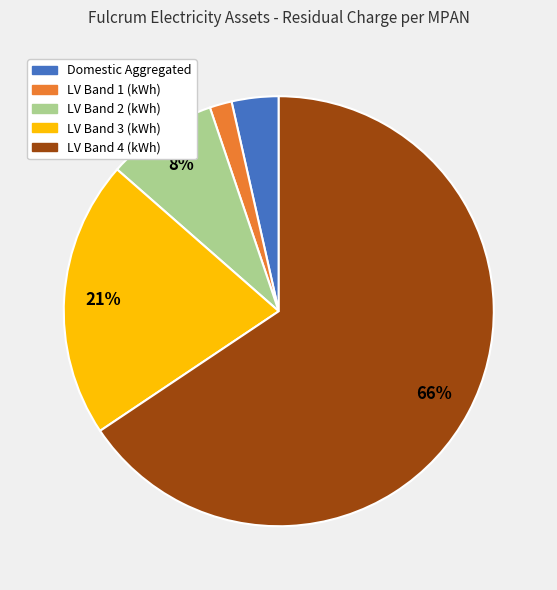

What percentage is the LV Band 1 (kWh) slice, to the nearest percent?

2%